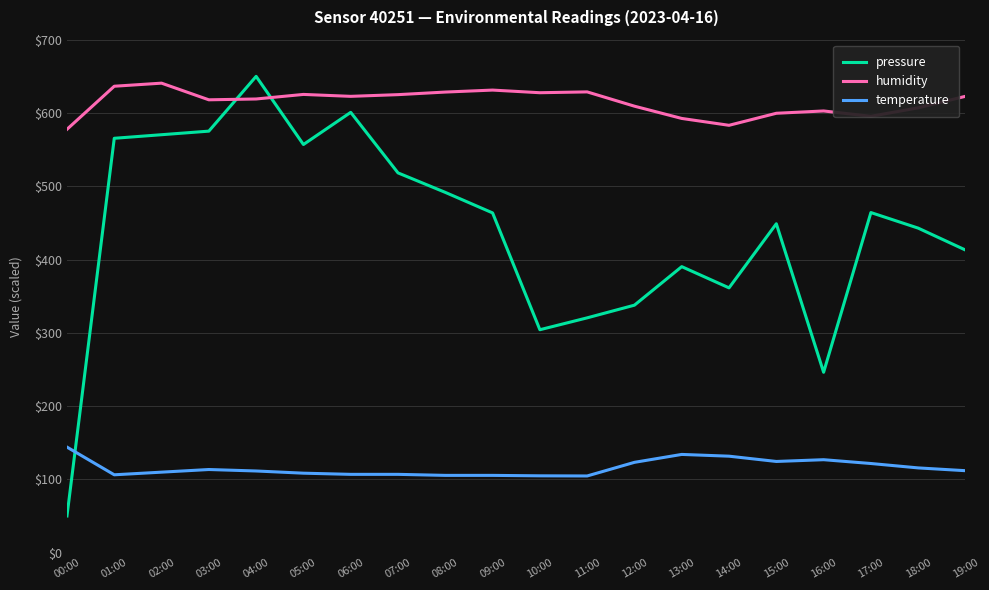

Which series has the largest total across all categories?

humidity